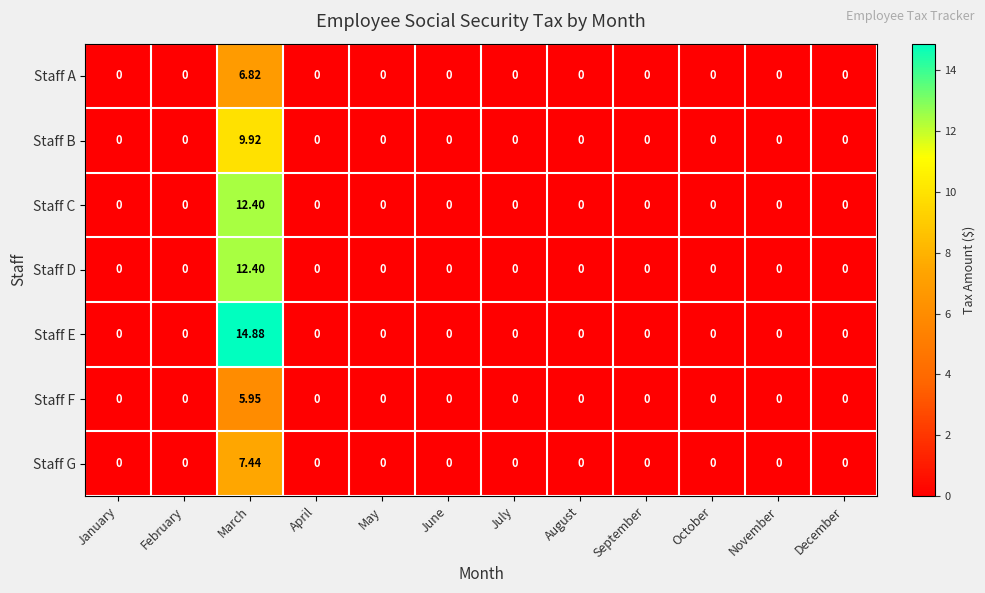

Which category has the highest value in the Staff C series?

March